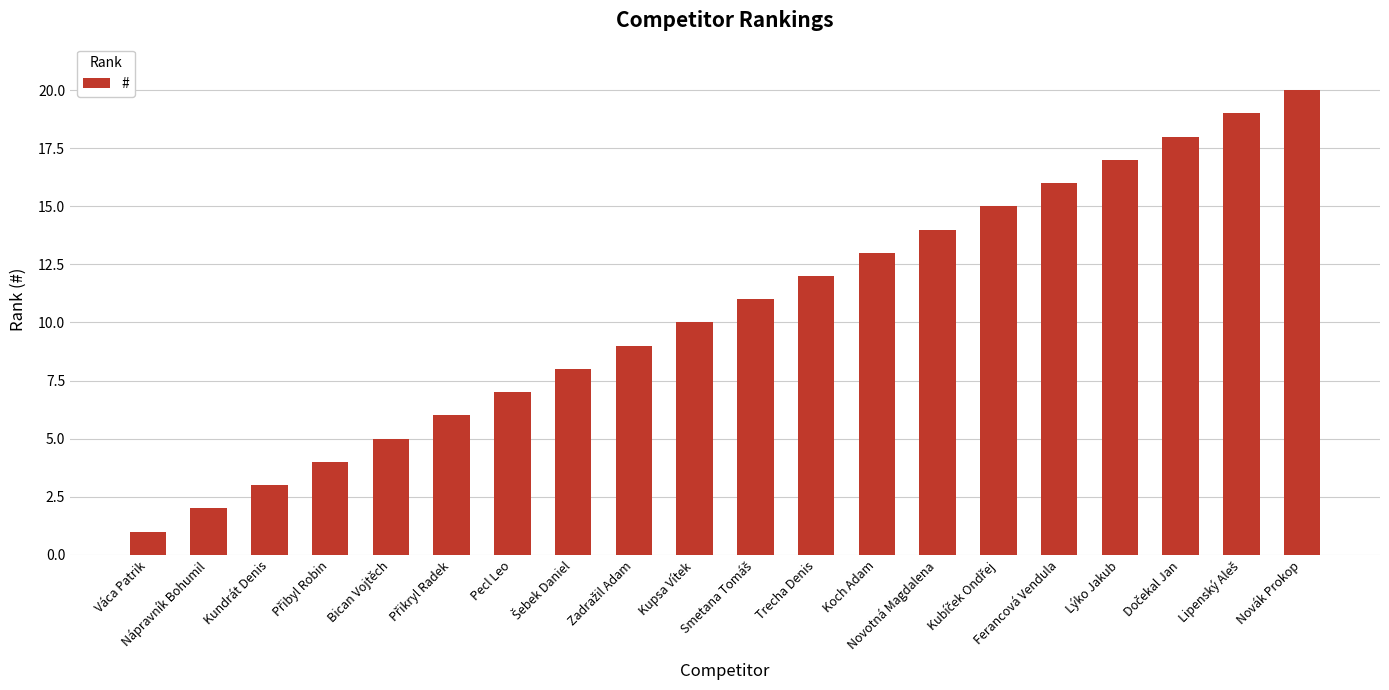

Does the chart contain any negative values?

No